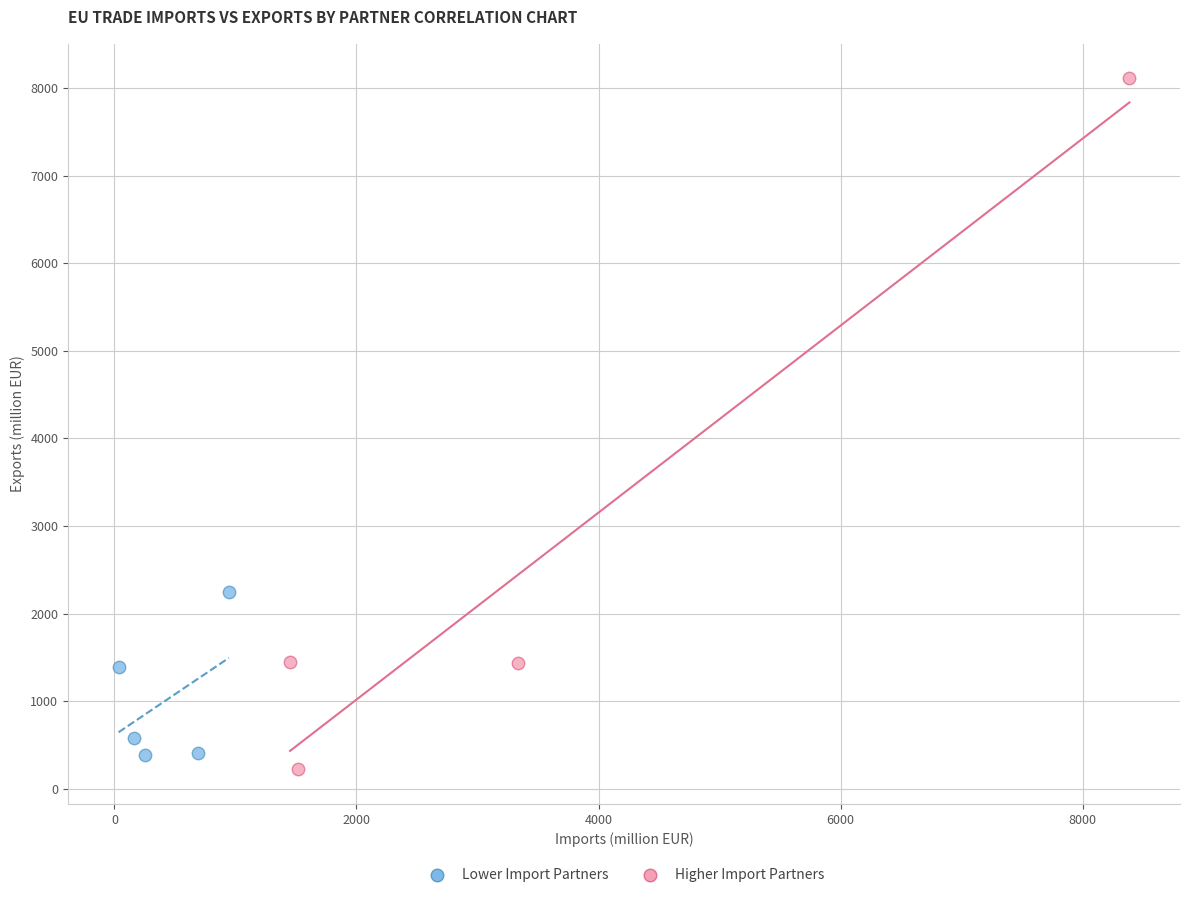

Which series has the widest spread of Y values?

Higher Import Partners